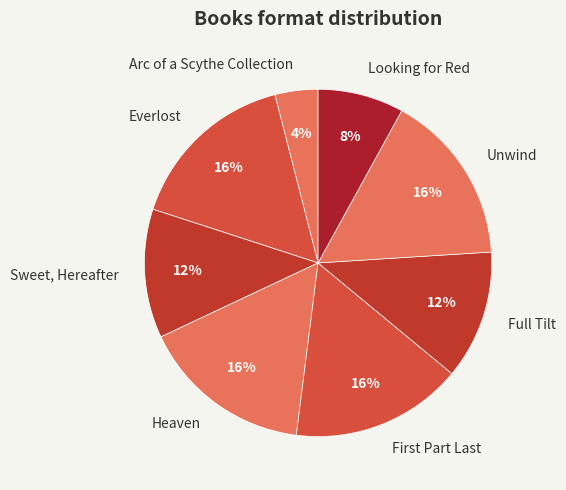

What is the ratio of the value at Looking for Red to the value at Full Tilt?

0.7